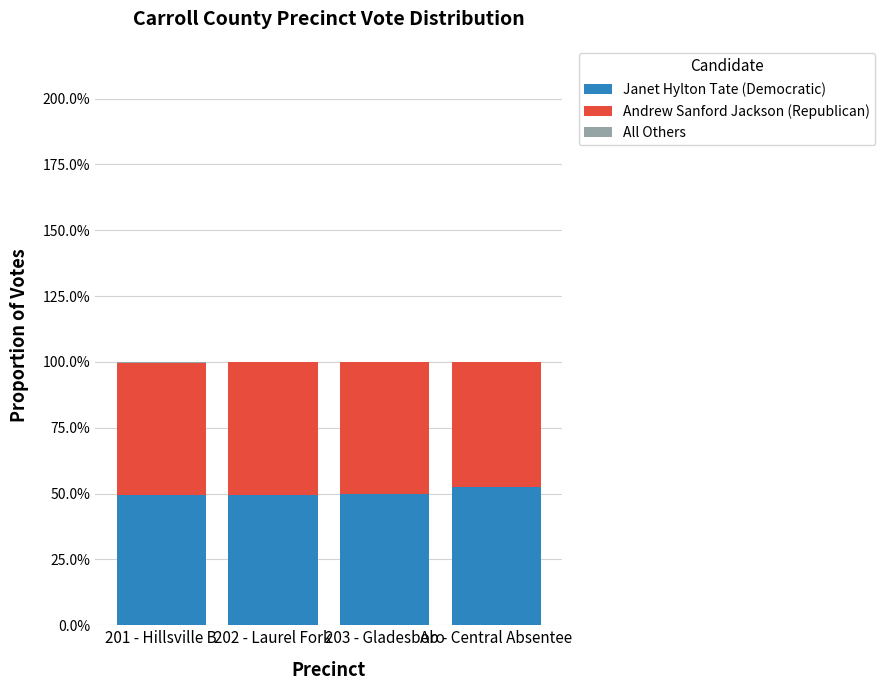

Are the bars horizontal?

No